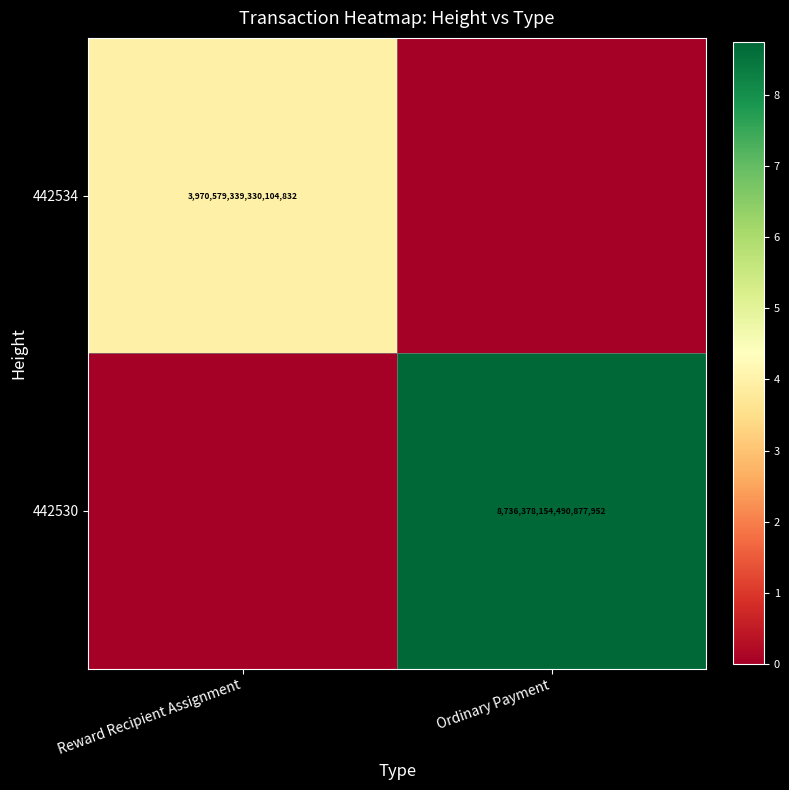

The 442530 series shows 8736378154490877952 at Ordinary Payment. True or false?

True